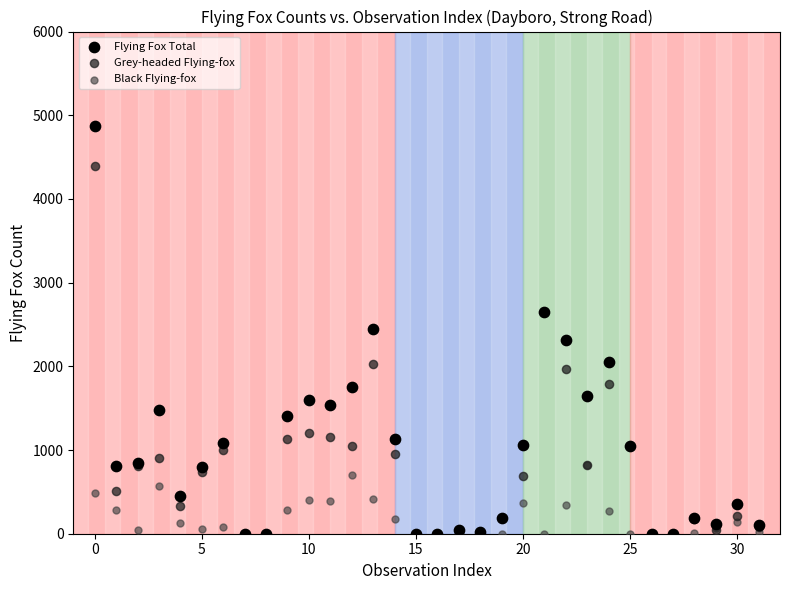

What are all the series names shown in the legend?

Flying Fox Total, Grey-headed Flying-fox, Black Flying-fox